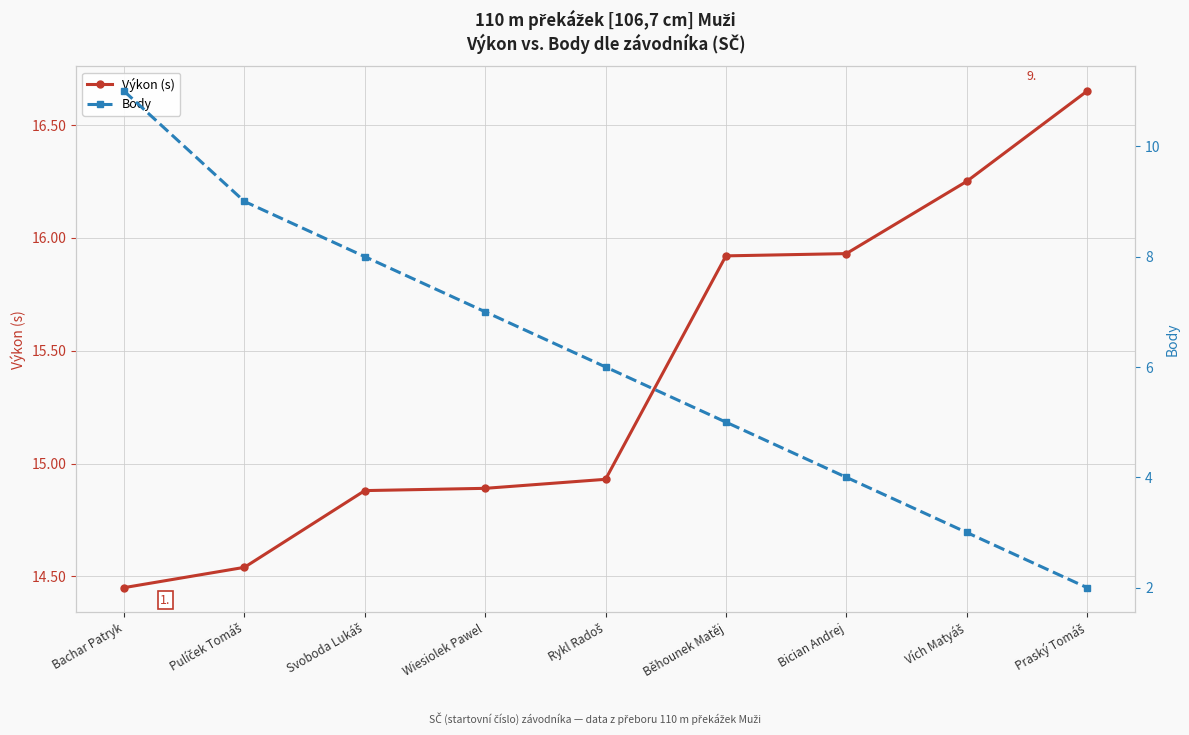

Does the chart display data point markers on the line(s)?

Yes